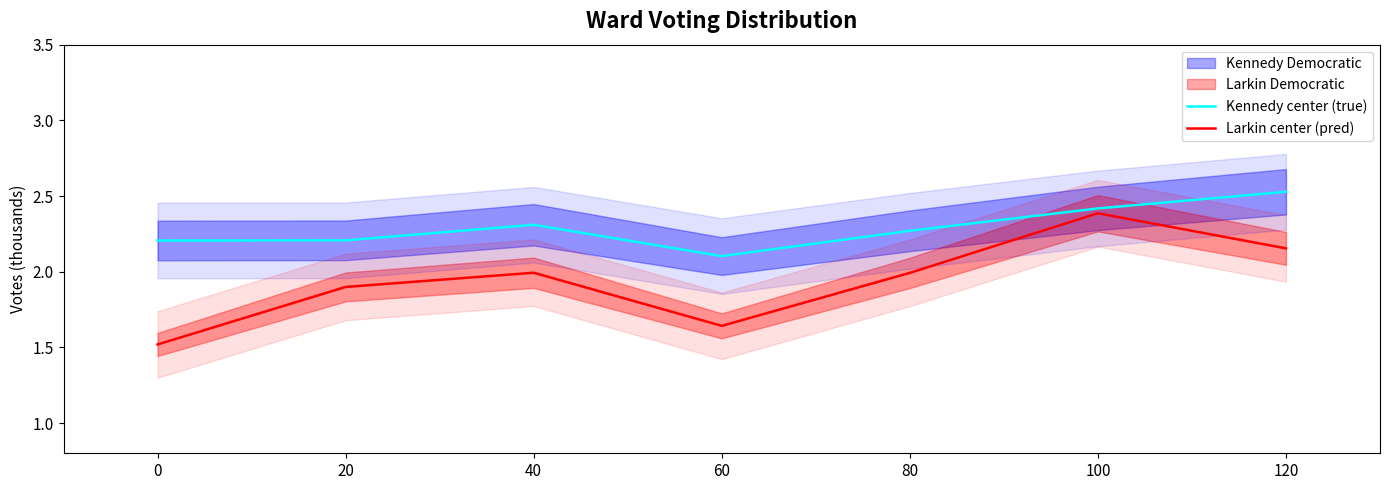

What is the average value of the Kennedy center (true) series?

2.3